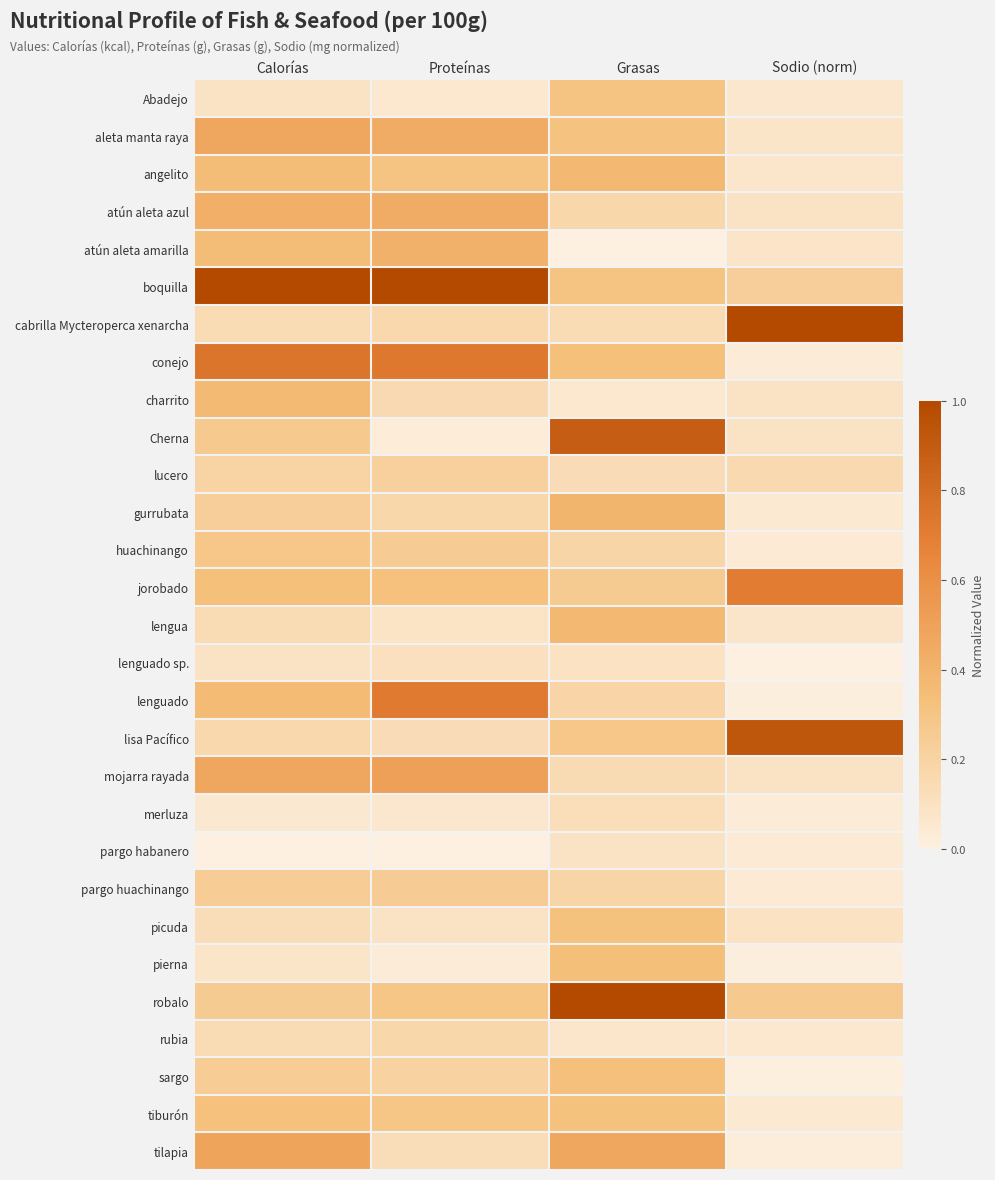

Reading left to right, transcribe all the data shown in this chart.

Abadejo: Calorías=0.1	Proteínas=0.1	Grasas=0.3	Sodio (norm)=0.1
aleta manta raya: Calorías=0.5	Proteínas=0.4	Grasas=0.3	Sodio (norm)=0.1
angelito: Calorías=0.3	Proteínas=0.3	Grasas=0.4	Sodio (norm)=0.1
atún aleta azul: Calorías=0.4	Proteínas=0.4	Grasas=0.2	Sodio (norm)=0.1
atún aleta amarilla: Calorías=0.3	Proteínas=0.4	Grasas=0.0	Sodio (norm)=0.1
boquilla: Calorías=1.0	Proteínas=1.0	Grasas=0.3	Sodio (norm)=0.2
cabrilla Mycteroperca xenarcha: Calorías=0.1	Proteínas=0.2	Grasas=0.1	Sodio (norm)=1.0
conejo: Calorías=0.7	Proteínas=0.7	Grasas=0.3	Sodio (norm)=0.0
charrito: Calorías=0.4	Proteínas=0.2	Grasas=0.1	Sodio (norm)=0.1
Cherna: Calorías=0.3	Proteínas=0.0	Grasas=0.9	Sodio (norm)=0.1
lucero: Calorías=0.2	Proteínas=0.2	Grasas=0.1	Sodio (norm)=0.2
gurrubata: Calorías=0.2	Proteínas=0.2	Grasas=0.4	Sodio (norm)=0.0
huachinango: Calorías=0.3	Proteínas=0.2	Grasas=0.2	Sodio (norm)=0.0
jorobado: Calorías=0.3	Proteínas=0.3	Grasas=0.3	Sodio (norm)=0.7
lengua: Calorías=0.1	Proteínas=0.1	Grasas=0.4	Sodio (norm)=0.1
lenguado sp.: Calorías=0.1	Proteínas=0.1	Grasas=0.1	Sodio (norm)=0.0
lenguado: Calorías=0.4	Proteínas=0.7	Grasas=0.2	Sodio (norm)=0.0
lisa Pacífico: Calorías=0.2	Proteínas=0.1	Grasas=0.3	Sodio (norm)=0.9
mojarra rayada: Calorías=0.5	Proteínas=0.5	Grasas=0.1	Sodio (norm)=0.1
merluza: Calorías=0.1	Proteínas=0.1	Grasas=0.1	Sodio (norm)=0.0
pargo habanero: Calorías=0.0	Proteínas=0.0	Grasas=0.1	Sodio (norm)=0.0
pargo huachinango: Calorías=0.2	Proteínas=0.2	Grasas=0.2	Sodio (norm)=0.0
picuda: Calorías=0.1	Proteínas=0.1	Grasas=0.3	Sodio (norm)=0.1
pierna: Calorías=0.1	Proteínas=0.0	Grasas=0.3	Sodio (norm)=0.0
robalo: Calorías=0.3	Proteínas=0.3	Grasas=1.0	Sodio (norm)=0.3
rubia: Calorías=0.1	Proteínas=0.2	Grasas=0.1	Sodio (norm)=0.1
sargo: Calorías=0.2	Proteínas=0.2	Grasas=0.3	Sodio (norm)=0.0
tiburón: Calorías=0.3	Proteínas=0.3	Grasas=0.3	Sodio (norm)=0.0
tilapia: Calorías=0.5	Proteínas=0.1	Grasas=0.5	Sodio (norm)=0.0